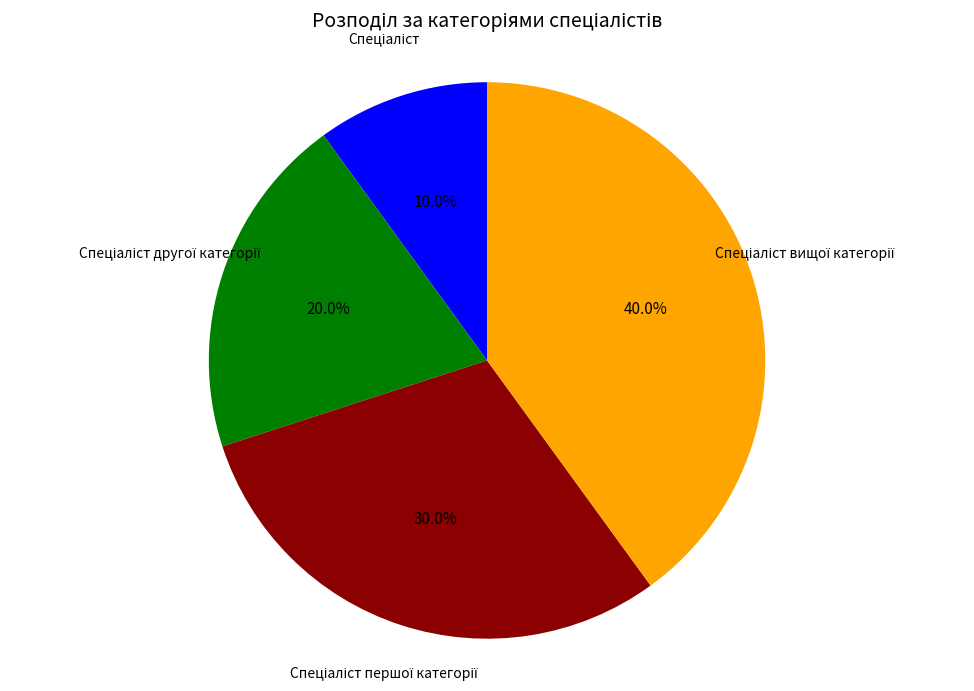

How many slices are in this pie chart?

4